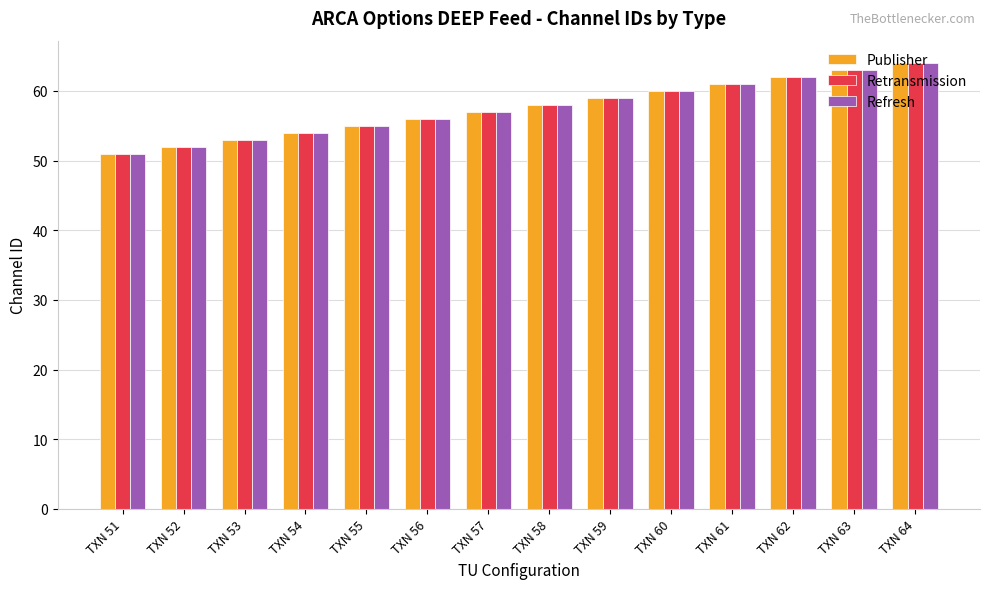

What is the value of the Refresh bar at the 9th from the left?

59